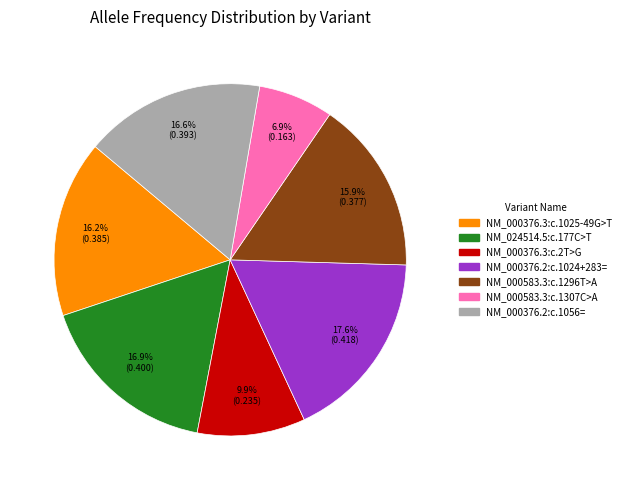

What percentage is NOT represented by NM_000583.3:c.1296T>A?

84.1%